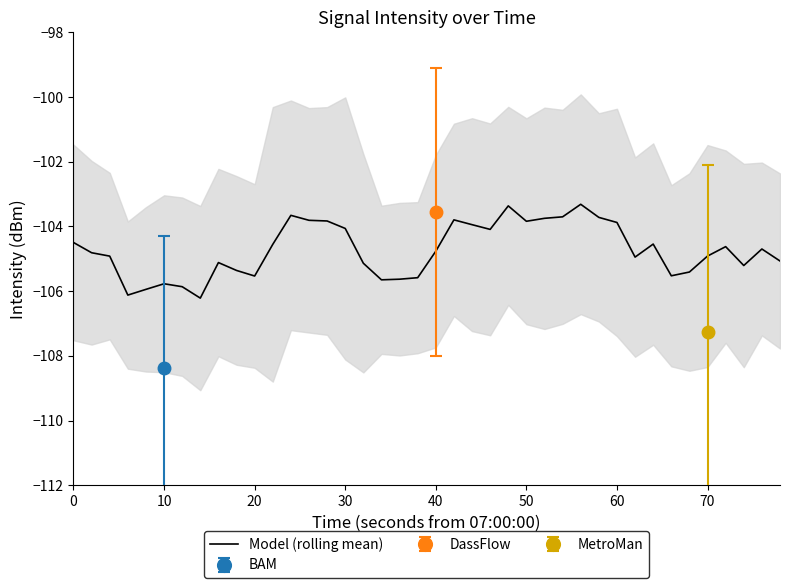

What is the maximum value for Model (rolling mean)?

-103.3